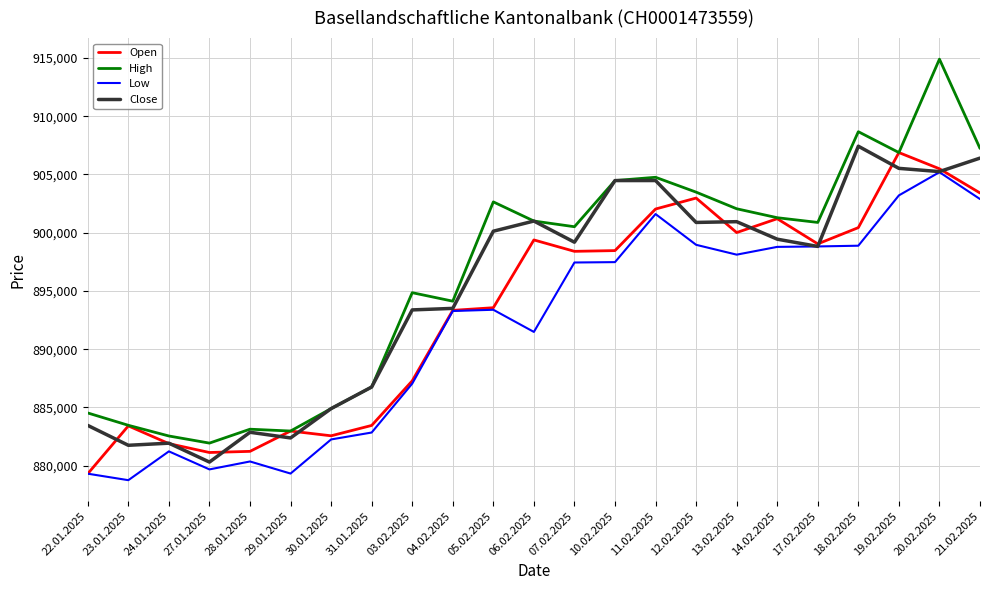

What is the sum of the Low values at 28.01.2025 and 24.01.2025?

1761603